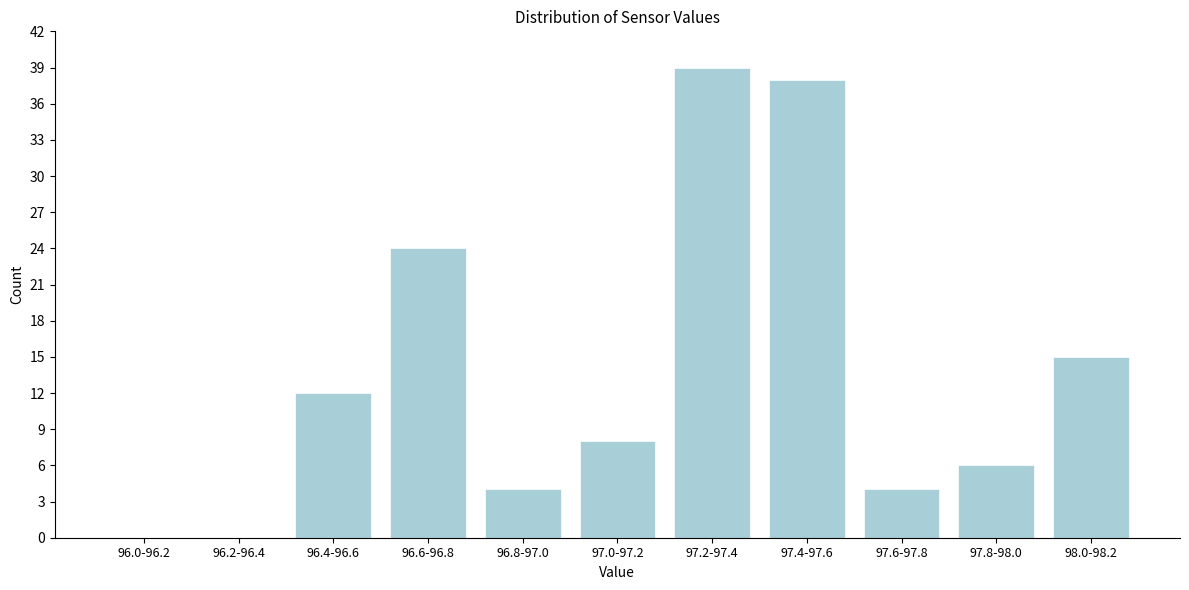

Reading left to right, extract all data points from this chart.

96.0-96.2=0	96.2-96.4=0	96.4-96.6=12	96.6-96.8=24	96.8-97.0=4	97.0-97.2=8	97.2-97.4=39	97.4-97.6=38	97.6-97.8=4	97.8-98.0=6	98.0-98.2=15